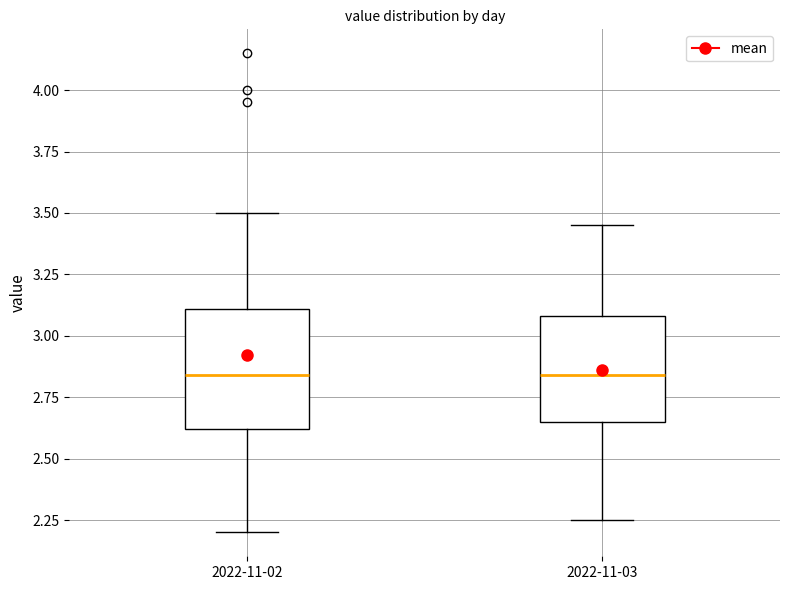

Which box is the tallest, from its lower edge to its upper edge?

2022-11-02